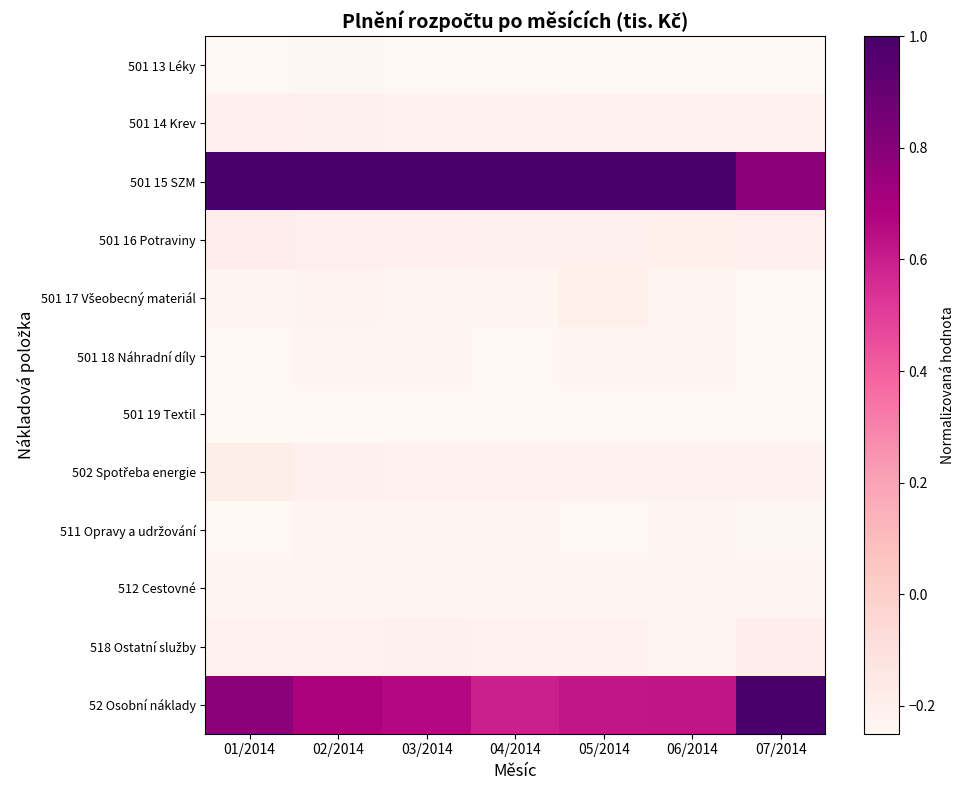

List the series in order of their peak value, highest first.

501 15 SZM, 52 Osobní náklady, 501 16 Potraviny, 518 Ostatní služby, 502 Spotřeba energie, 501 17 Všeobecný materiál, 501 14 Krev, 501 18 Náhradní díly, 512 Cestovné, 511 Opravy a udržování, 501 13 Léky, 501 19 Textil